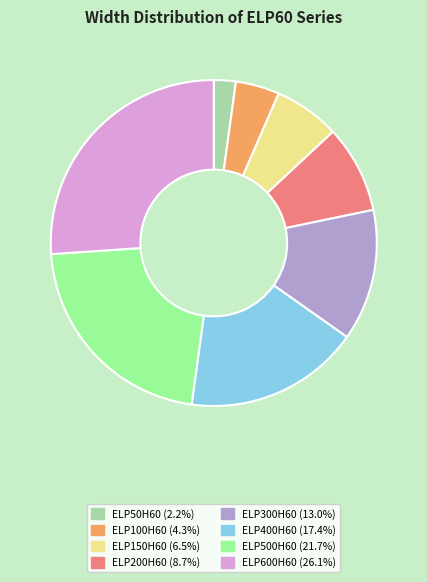

True or false: ELP500H60 accounts for 7% of the total.

False